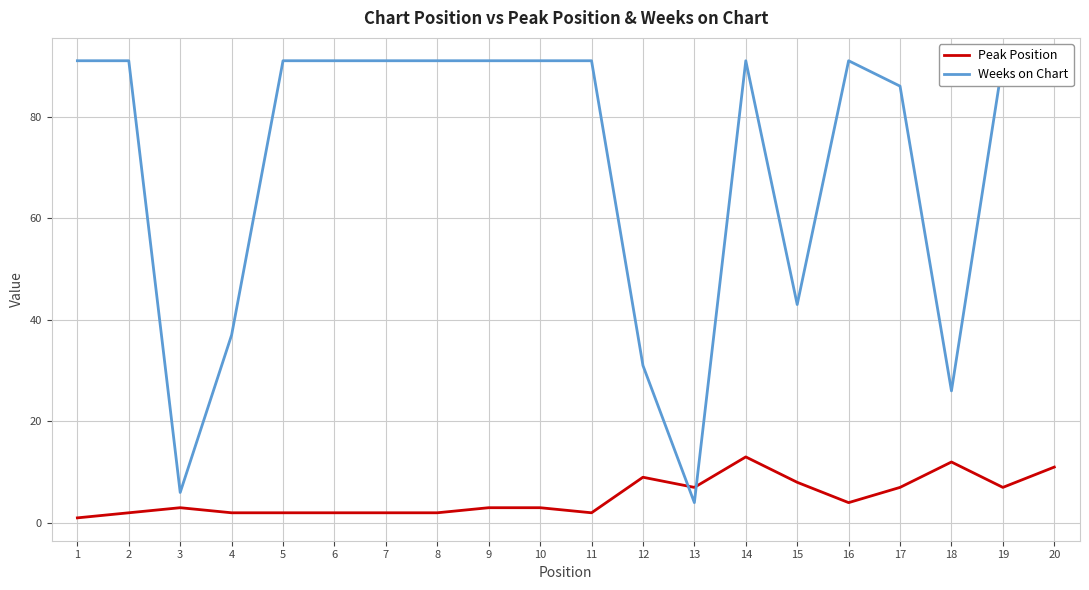

Reading left to right, list all the values displayed in this chart.

Peak Position: 1	2	3	2	2	2	2	2	3	3	2	9	7	13	8	4	7	12	7	11
Weeks on Chart: 91	91	6	37	91	91	91	91	91	91	91	31	4	91	43	91	86	26	91	91